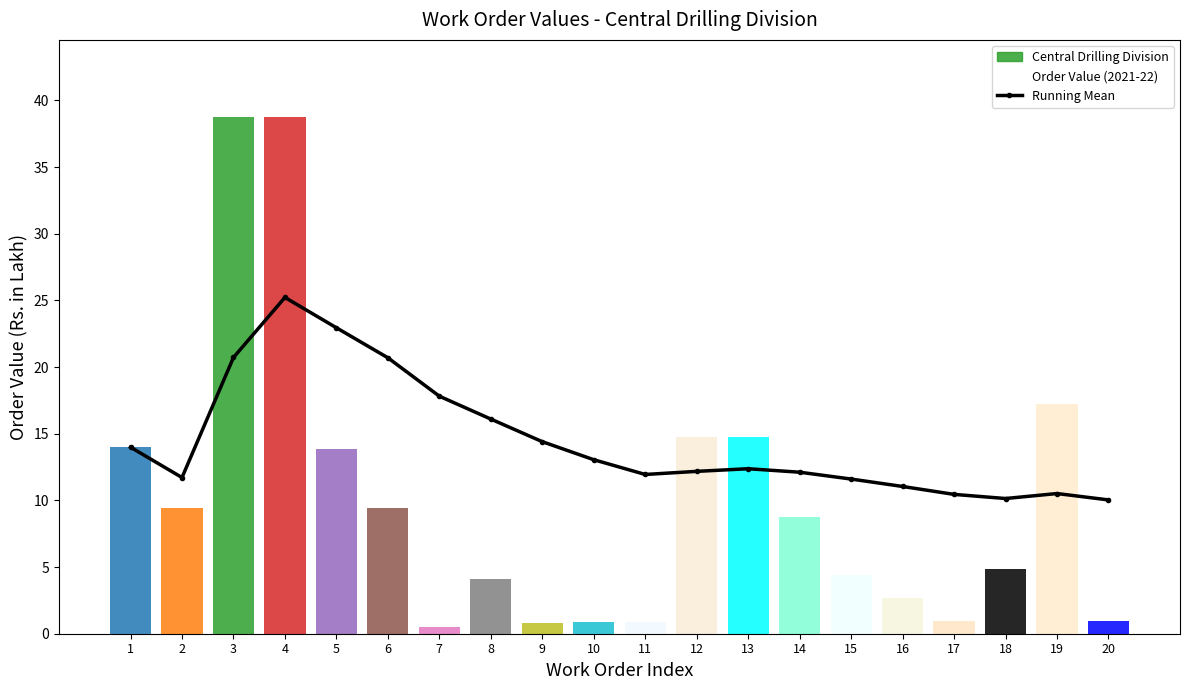

In Running Mean, how many points are higher than both neighbors (excluding endpoints)?

3